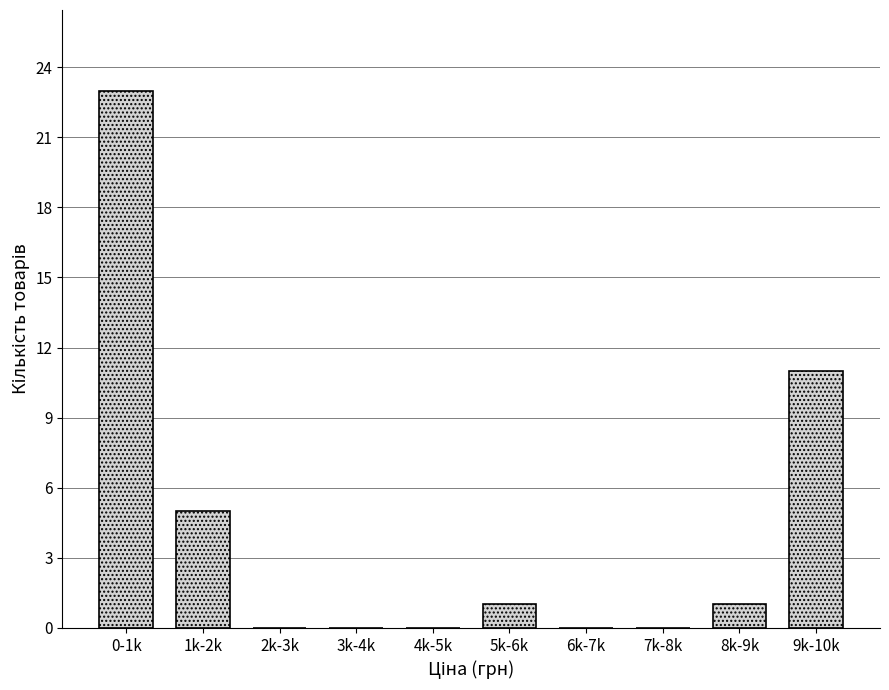

Reading right to left, list all the values displayed in this chart.

9k-10k=11	8k-9k=1	7k-8k=0	6k-7k=0	5k-6k=1	4k-5k=0	3k-4k=0	2k-3k=0	1k-2k=5	0-1k=23